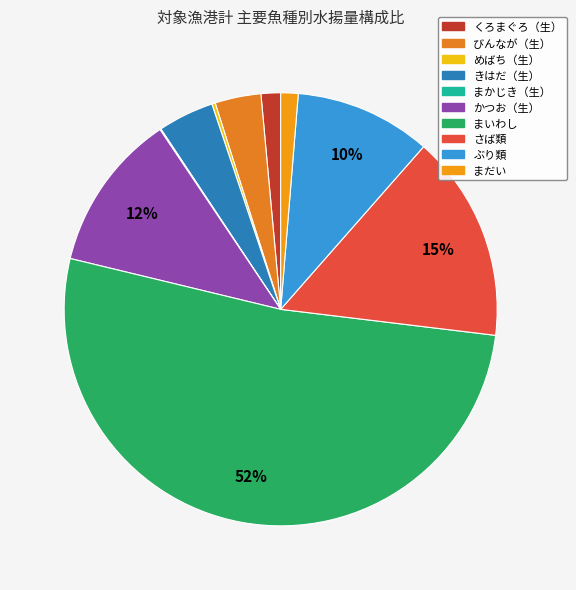

To the nearest percent, what is the average slice percentage?

10%